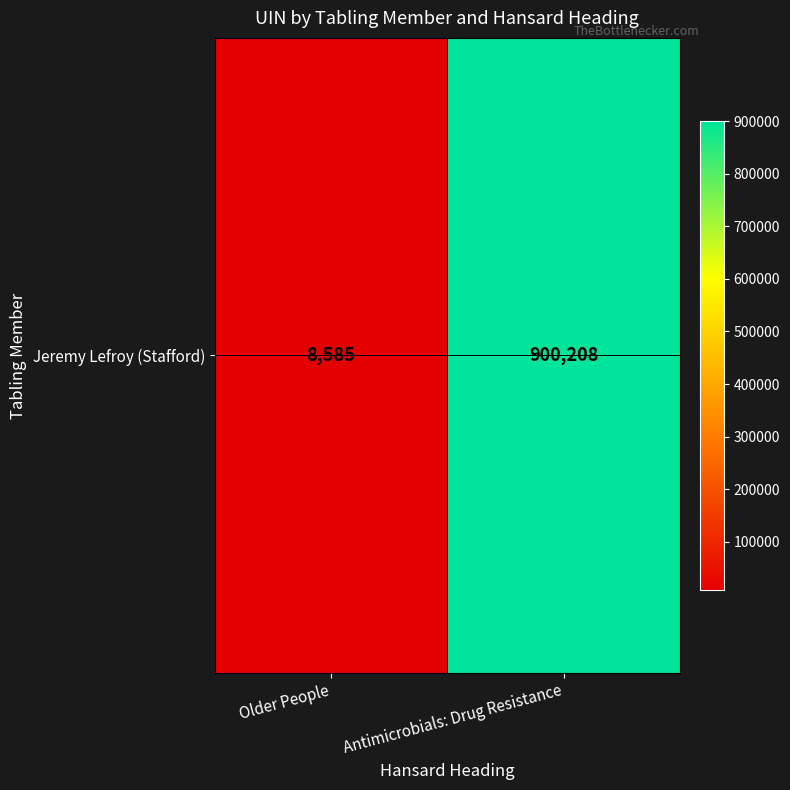

List the labels in order of value, largest first.

Antimicrobials: Drug Resistance, Older People